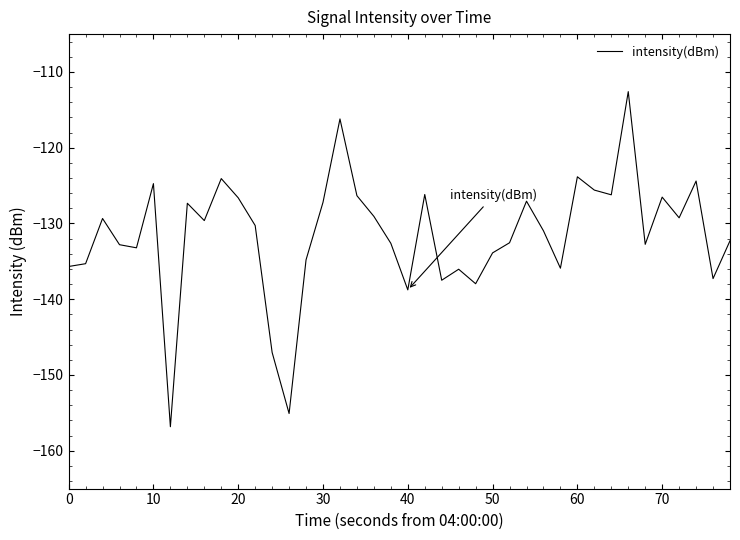

What is the difference between the maximum and minimum values?

44.2